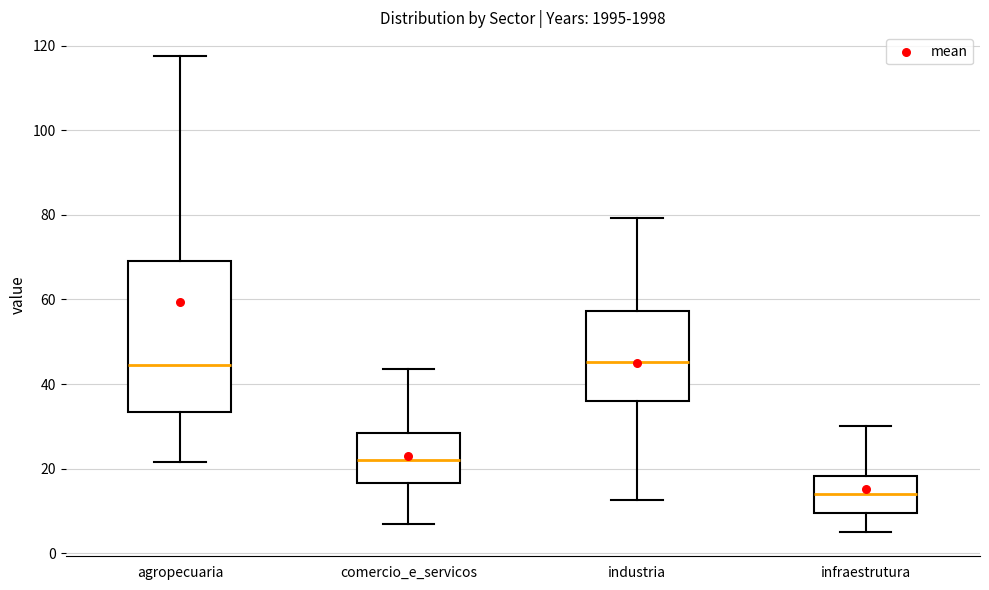

Comparing the boxes themselves (not the whiskers), which one is the tallest?

agropecuaria